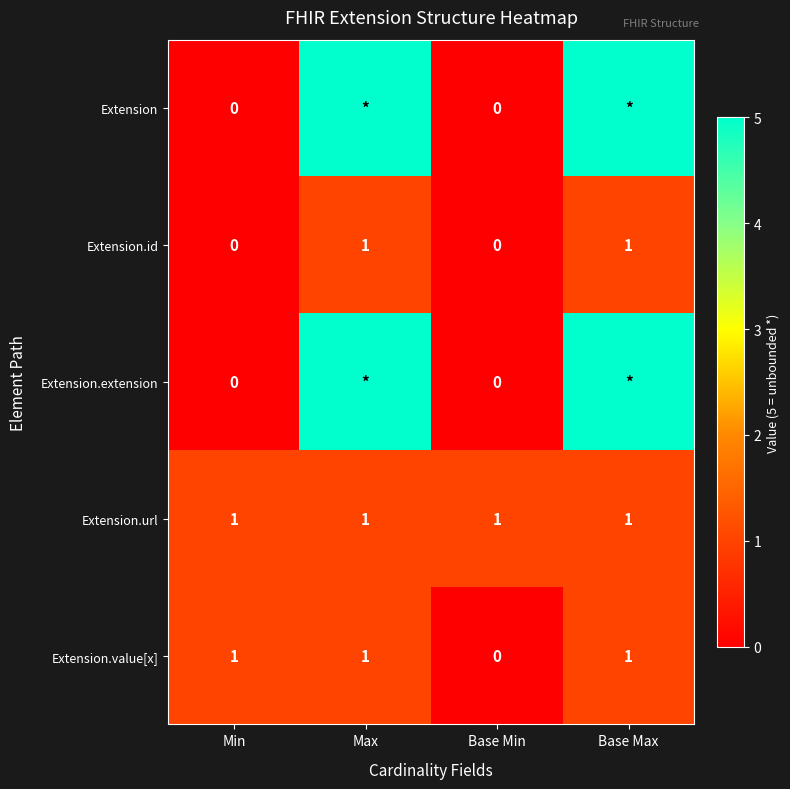

Between Min and Base Max, which is larger?

Base Max